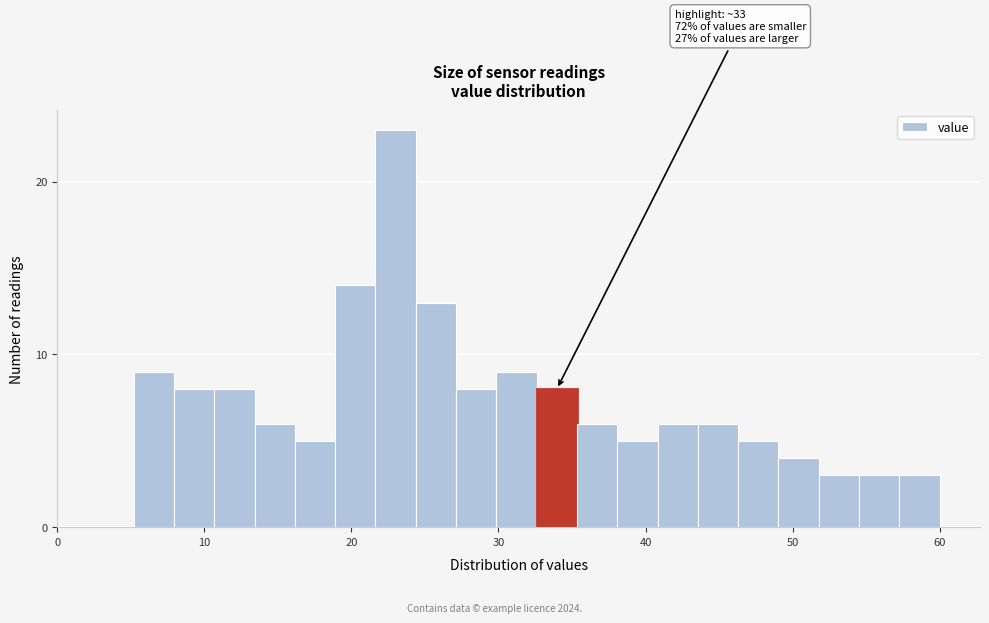

Read against the x-axis, roughly where is the centre of the tallest bar?

23